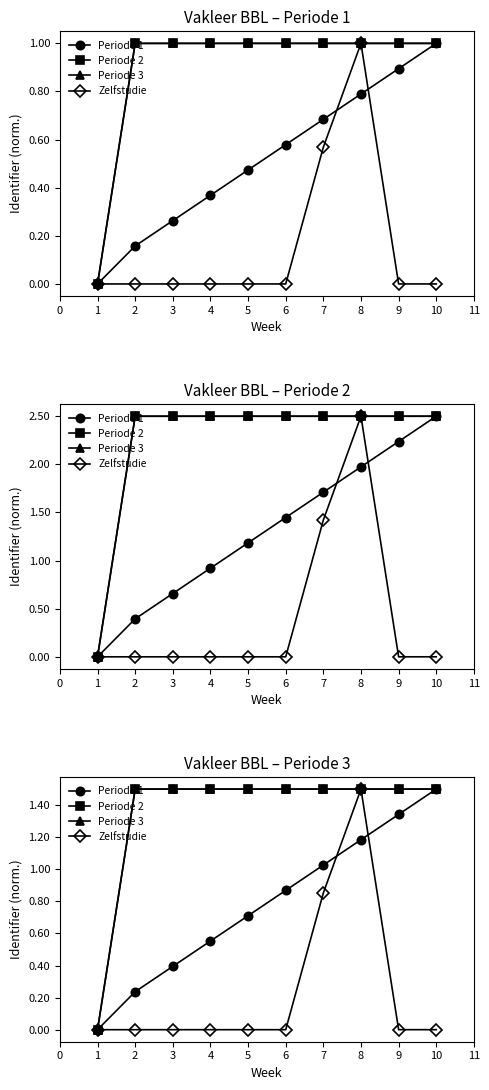

Which series has the largest total across all categories?

Periode 3